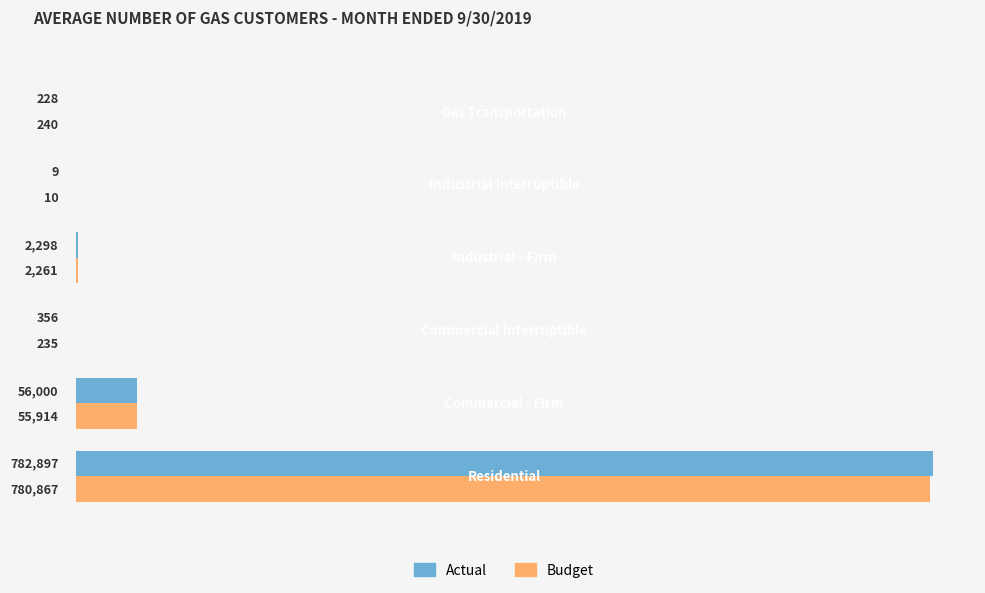

Which series has the largest total across all categories?

Actual